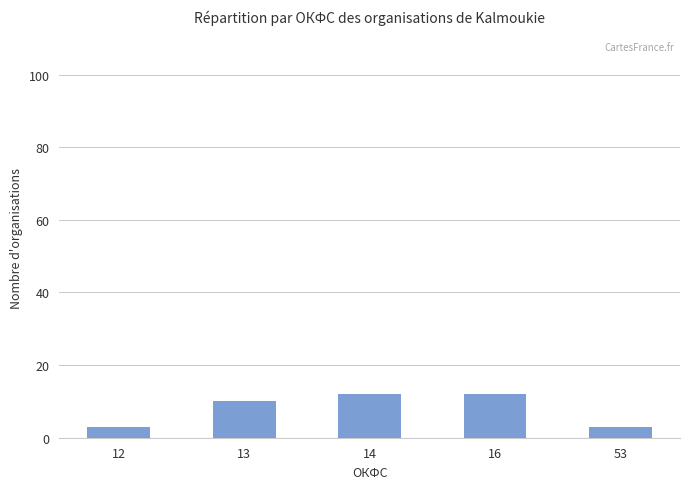

Read the value at 13.

10